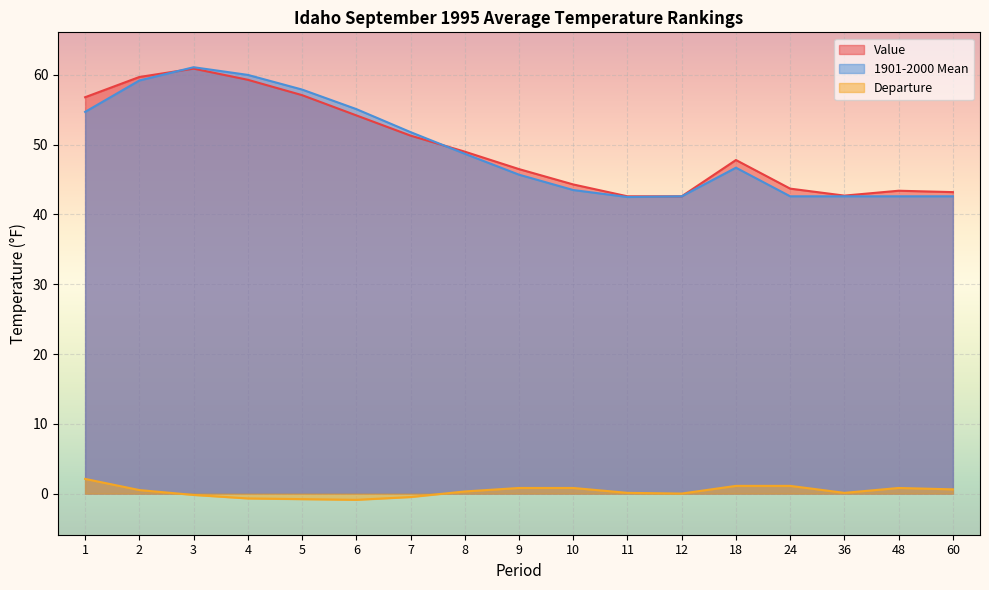

What is the value of the Departure point at the 2nd from the left?

0.5